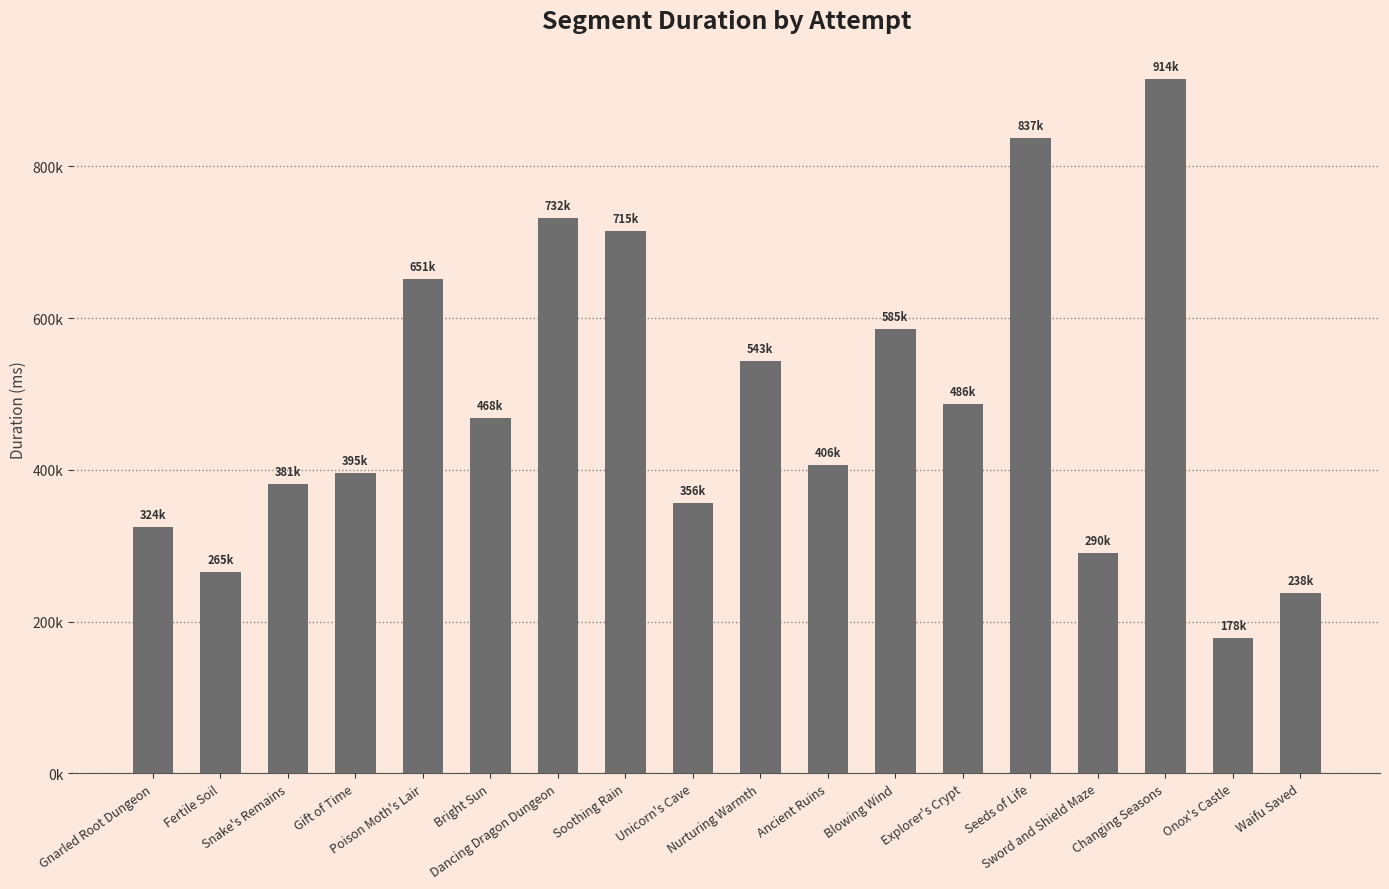

What position from the left is Poison Moth's Lair?

5